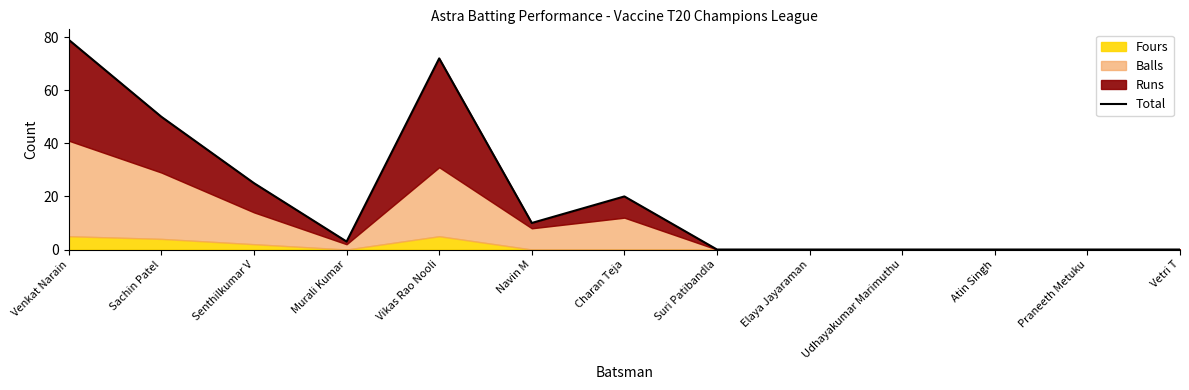

What is the sum of all values?

259